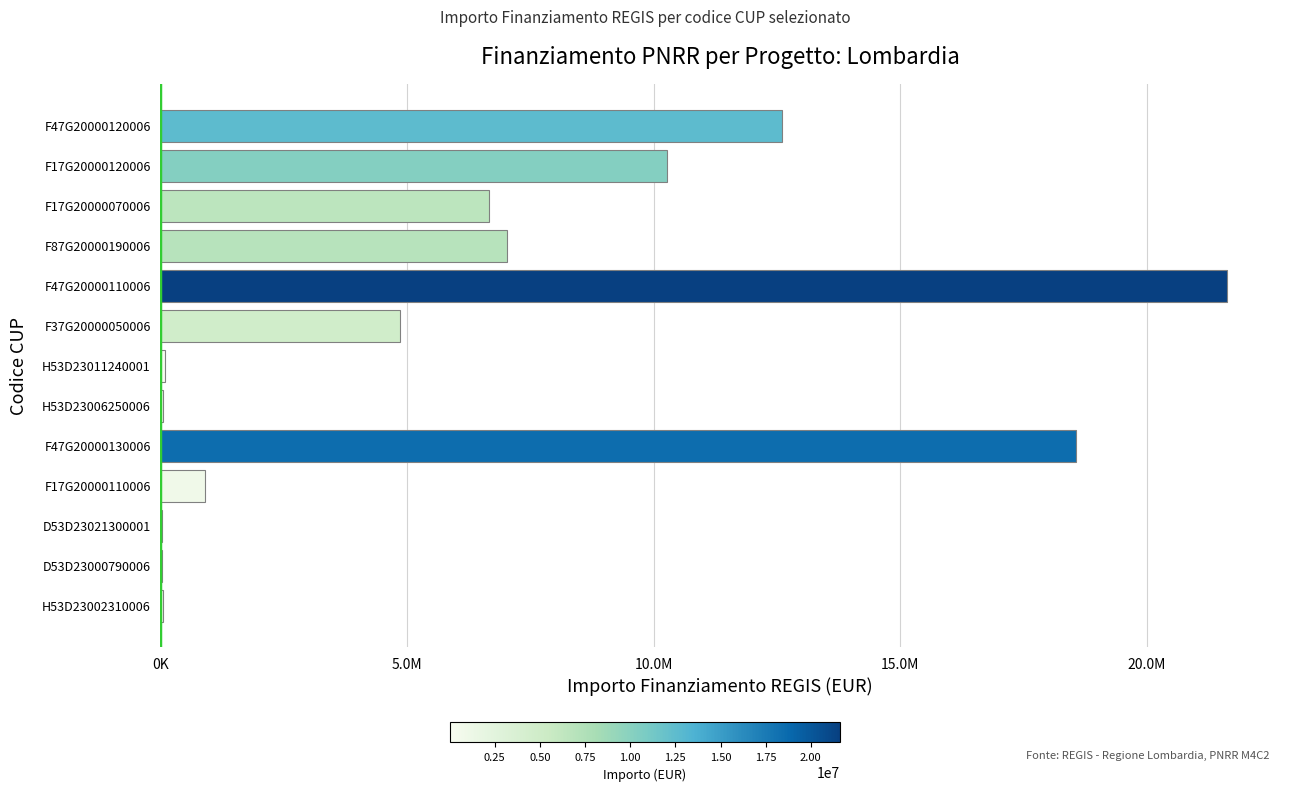

Are the bars horizontal?

Yes